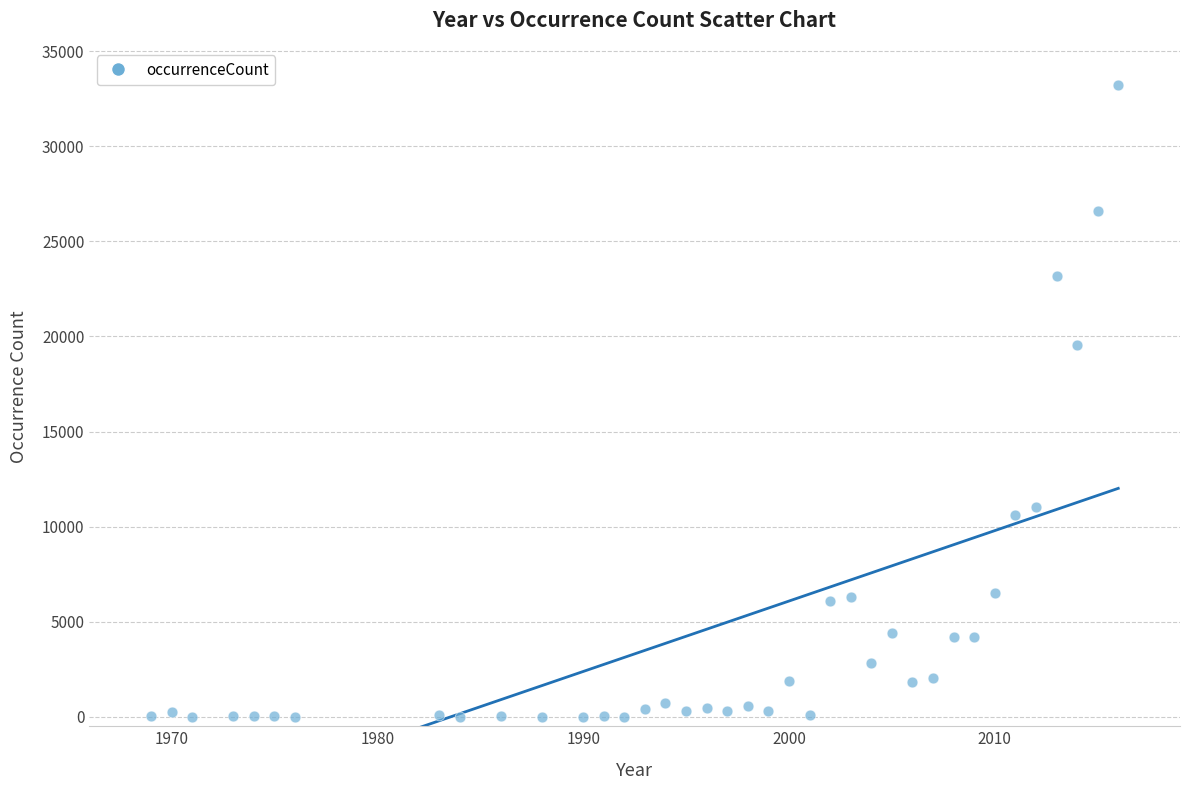

What Y value in the scatter plot is closest to 16624?

19526